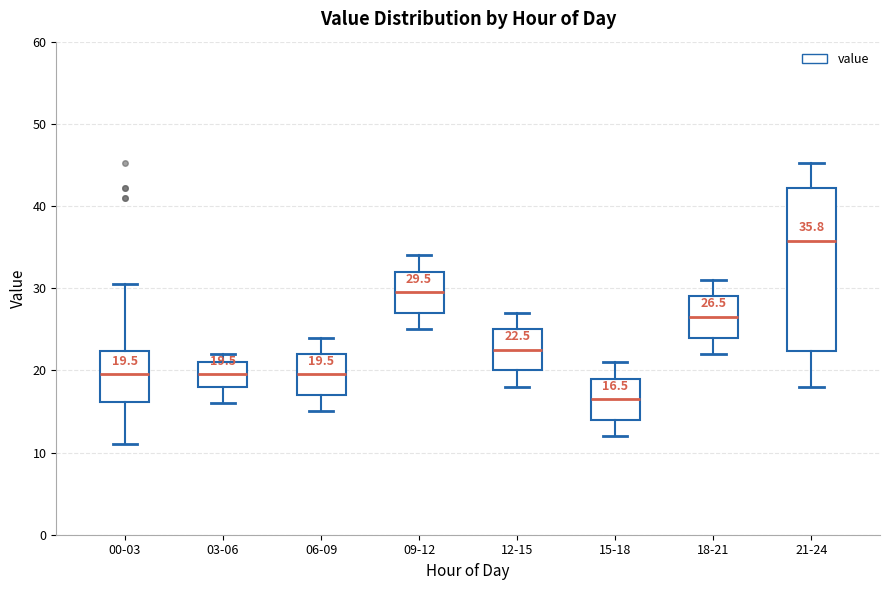

Which box is the tallest, from its lower edge to its upper edge?

21-24